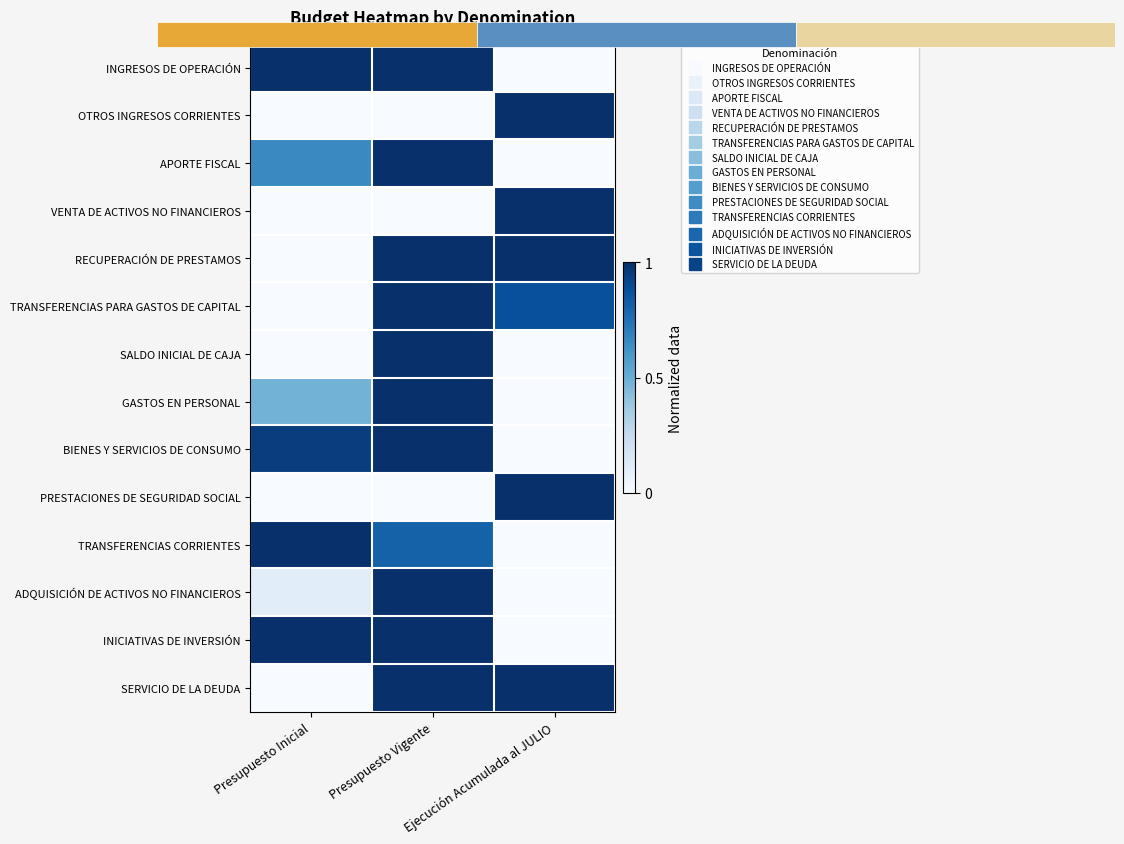

Is the value of TRANSFERENCIAS PARA GASTOS DE CAPITAL at Presupuesto Inicial greater than the value of TRANSFERENCIAS CORRIENTES at Presupuesto Inicial?

No